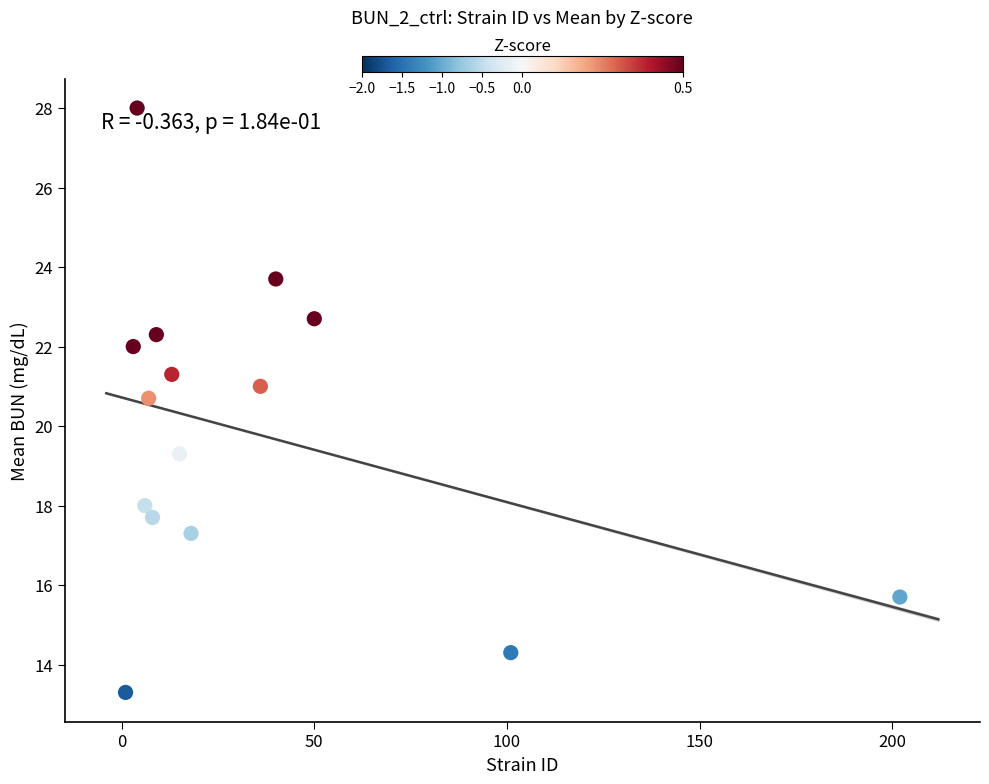

What is the range of Y values (max minus min)?

14.7